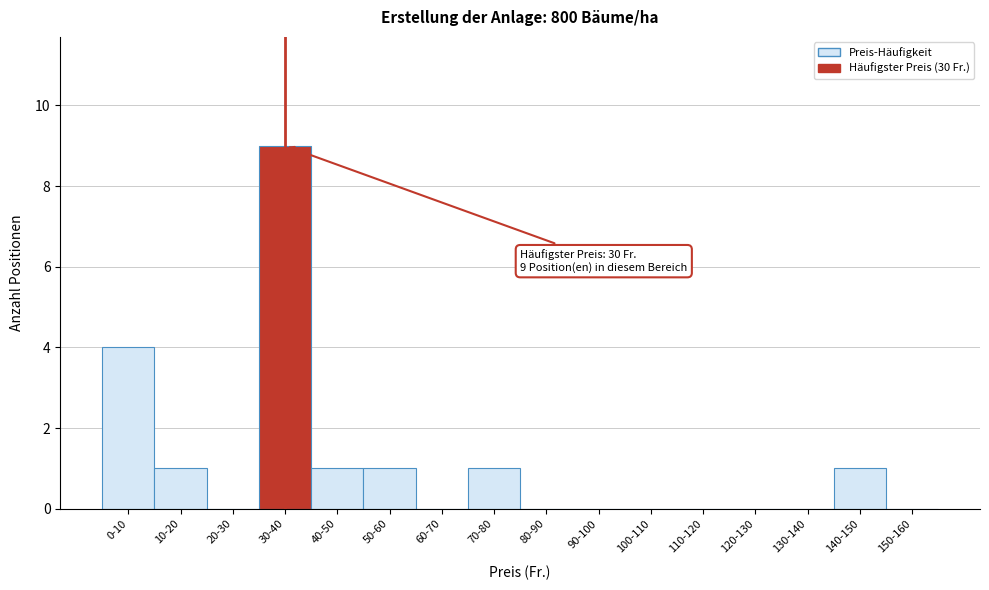

Reading left to right, transcribe all the data shown in this chart.

0-10=4	10-20=1	20-30=0	30-40=9	40-50=1	50-60=1	60-70=0	70-80=1	80-90=0	90-100=0	100-110=0	110-120=0	120-130=0	130-140=0	140-150=1	150-160=0